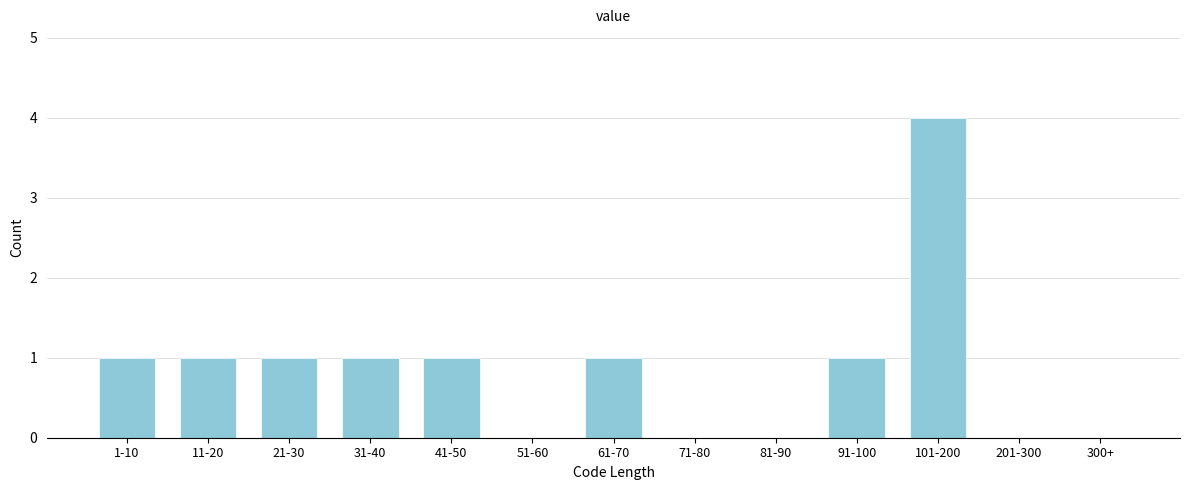

Reading left to right, extract all data points from this chart.

1-10=1	11-20=1	21-30=1	31-40=1	41-50=1	51-60=0	61-70=1	71-80=0	81-90=0	91-100=1	101-200=4	201-300=0	300+=0